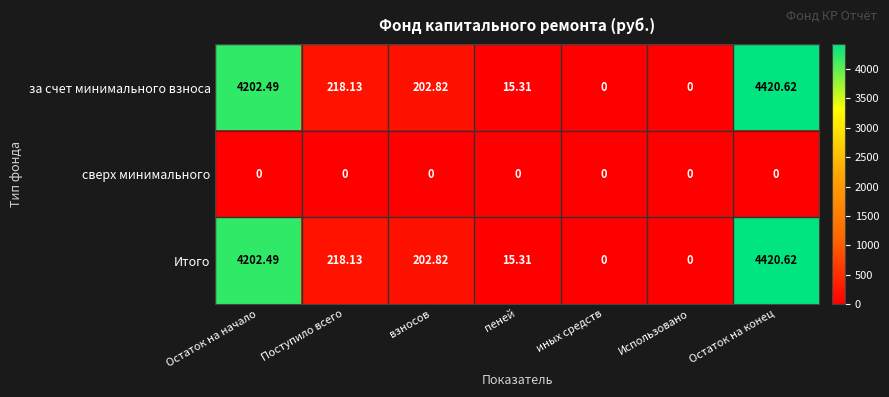

How many data points does each series have?

7